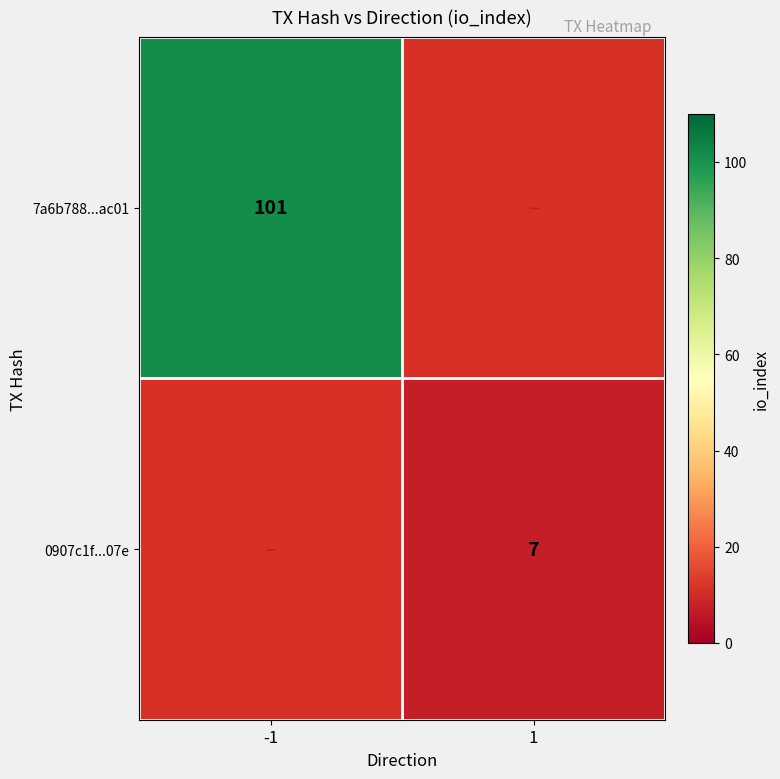

The value of 7a6b788...ac01 at -1 is 101. True or false?

True